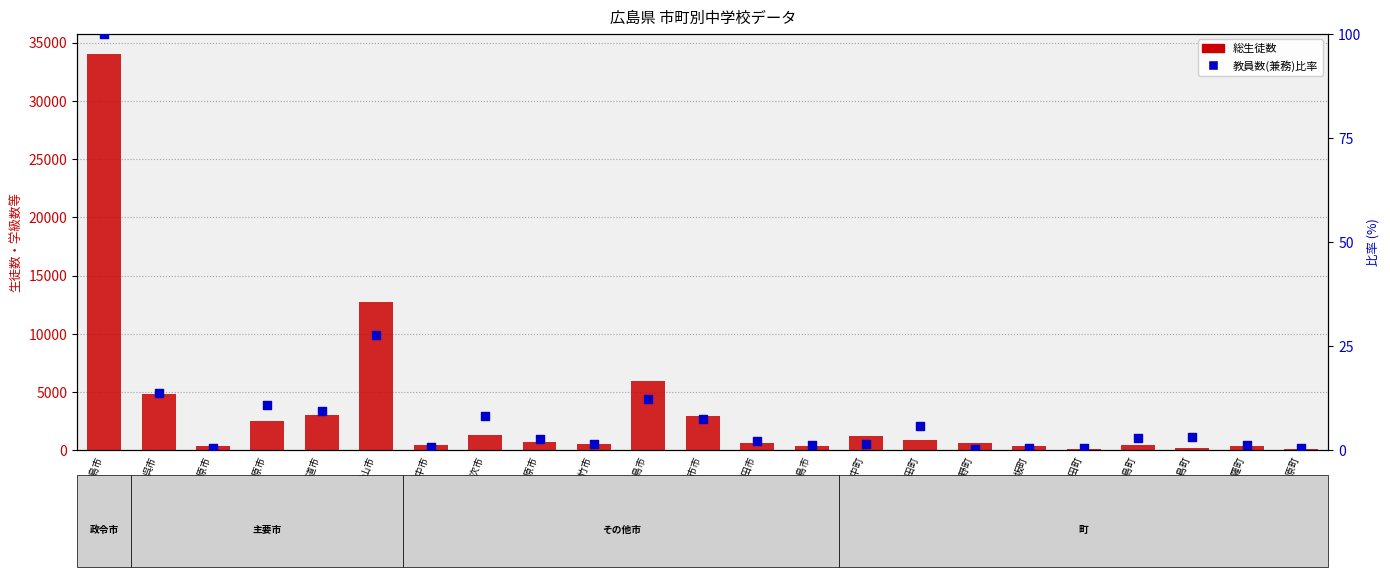

Which series reaches the minimum Y coordinate?

教員数(兼務)